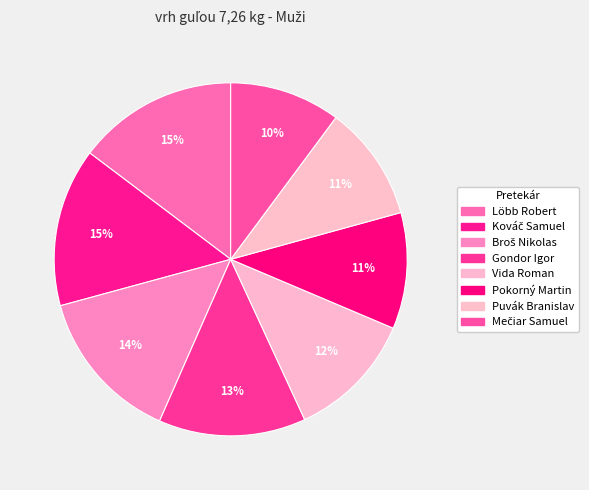

How many segments does this pie chart have?

8